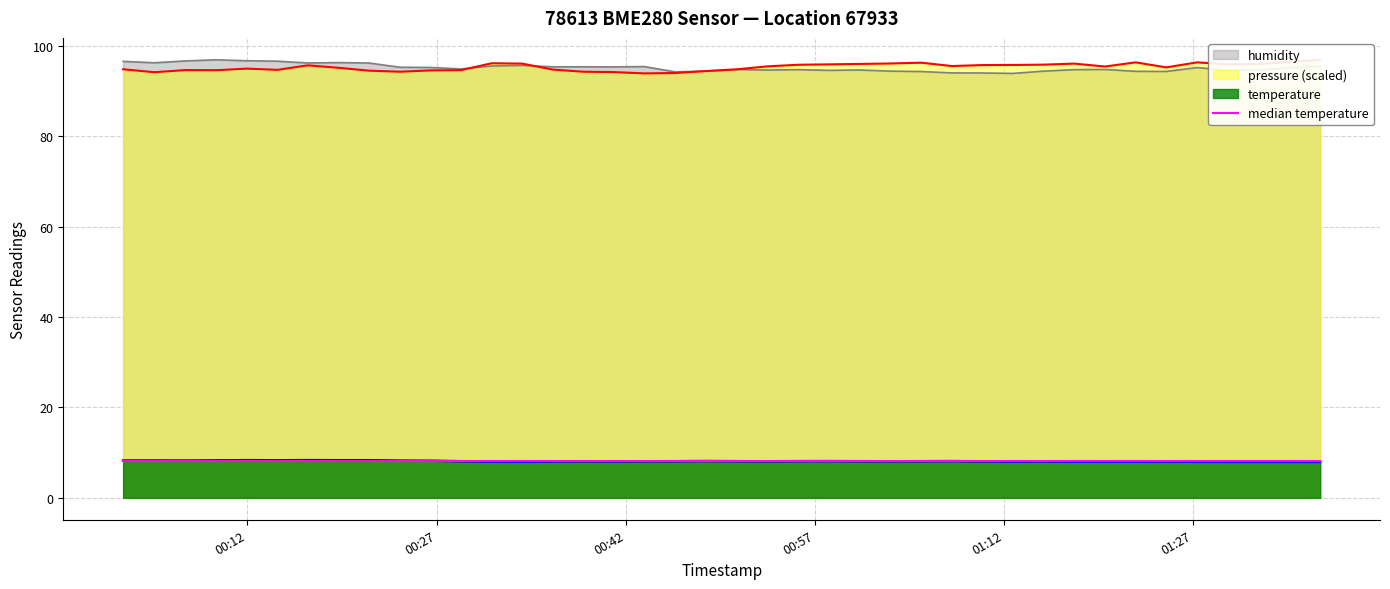

What is the highest value of the humidity series?

96.9